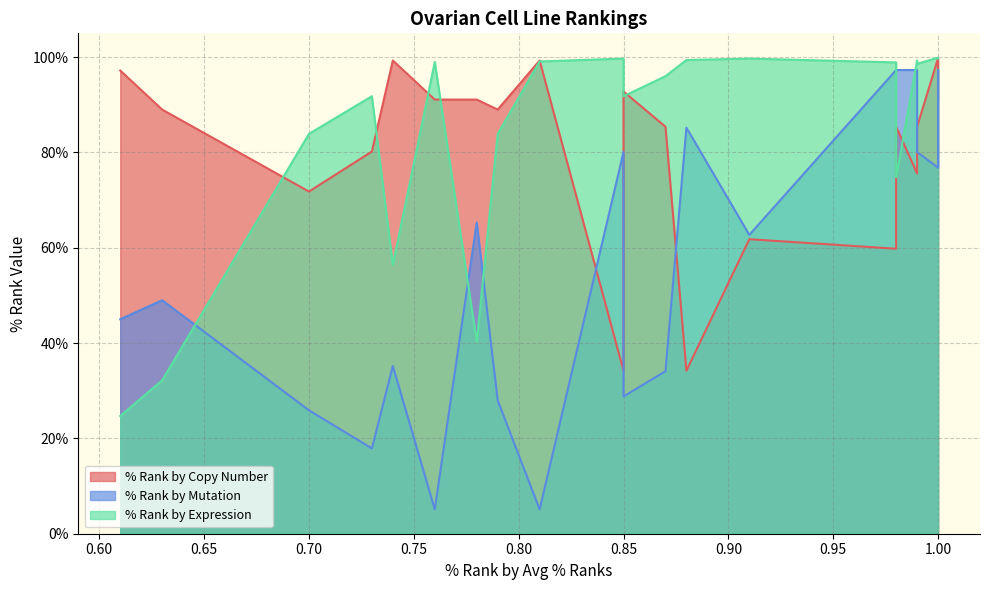

Does the chart have visible grid lines?

Yes